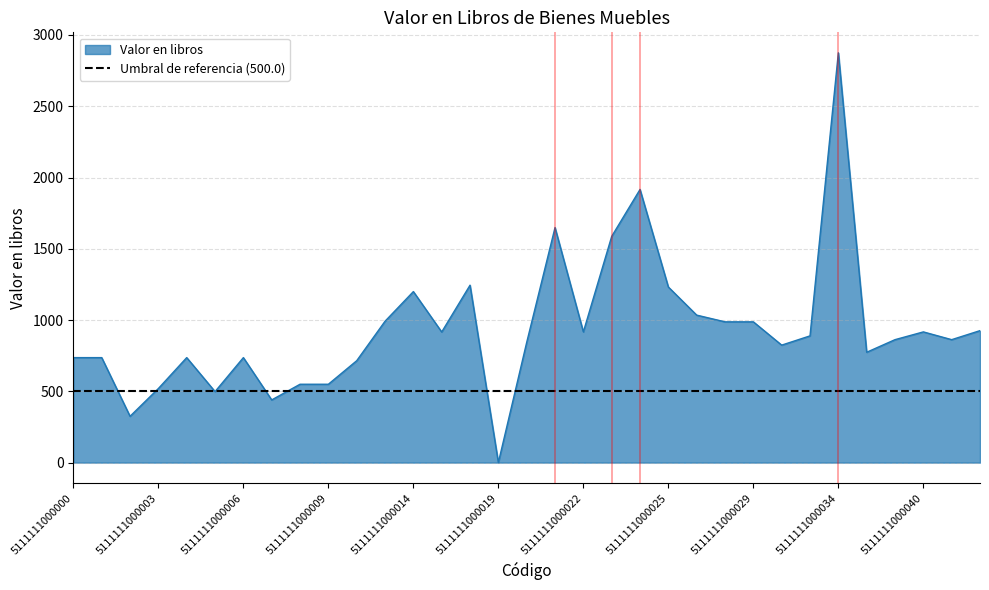

What is the sum of the values at 5111111000036 and 5111111000006?

1510.6